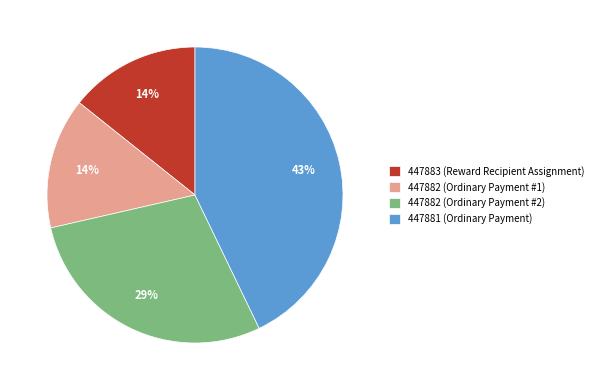

Is the sum of 447882 (Ordinary Payment #1) and 447883 (Reward Recipient Assignment) greater than half?

No